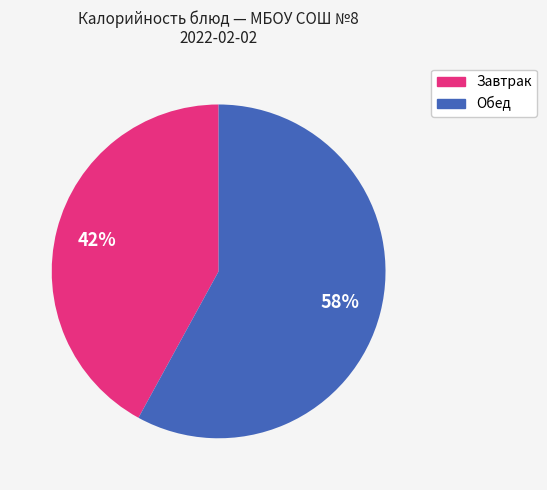

To the nearest percent, what is the difference between the largest and smallest slice percentages?

16%